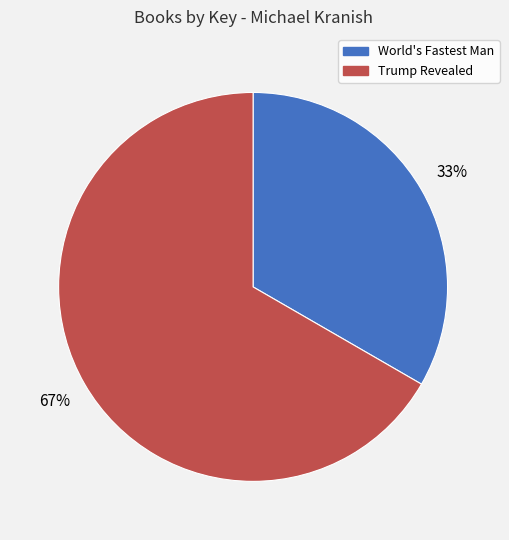

Do World's Fastest Man and Trump Revealed together represent more than half of the pie?

Yes